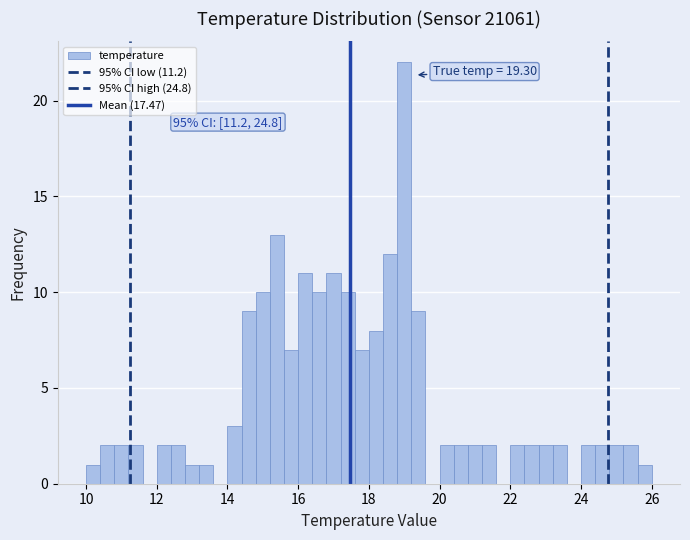

Read against the x-axis, roughly where is the centre of the tallest bar?

19.0